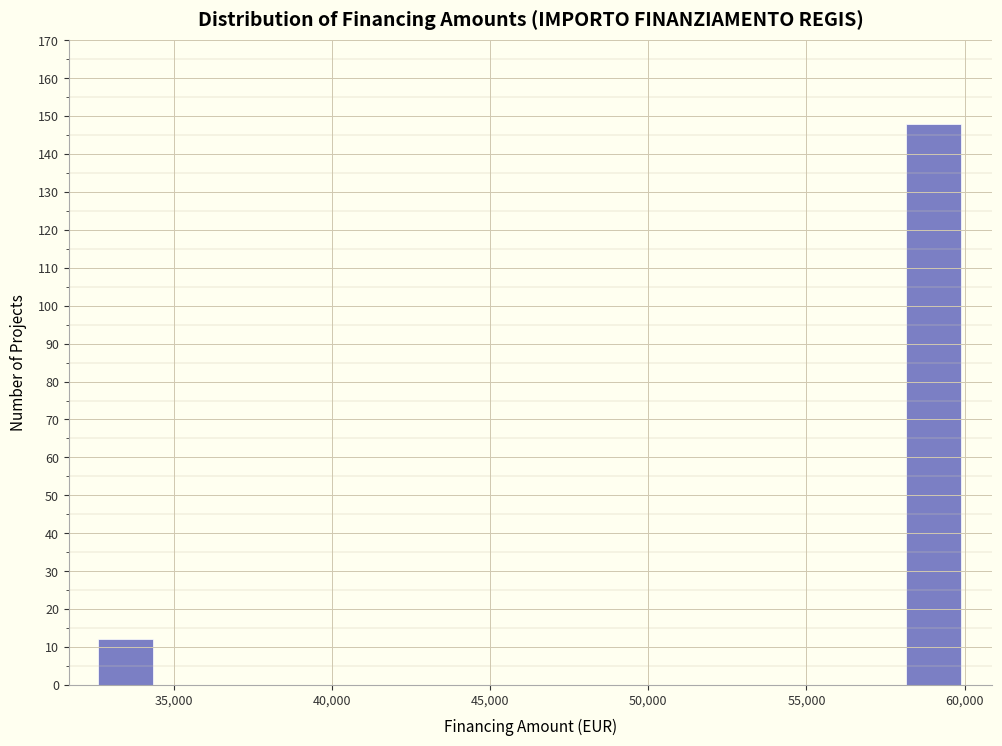

Read against the x-axis, roughly where is the centre of the tallest bar?

59000